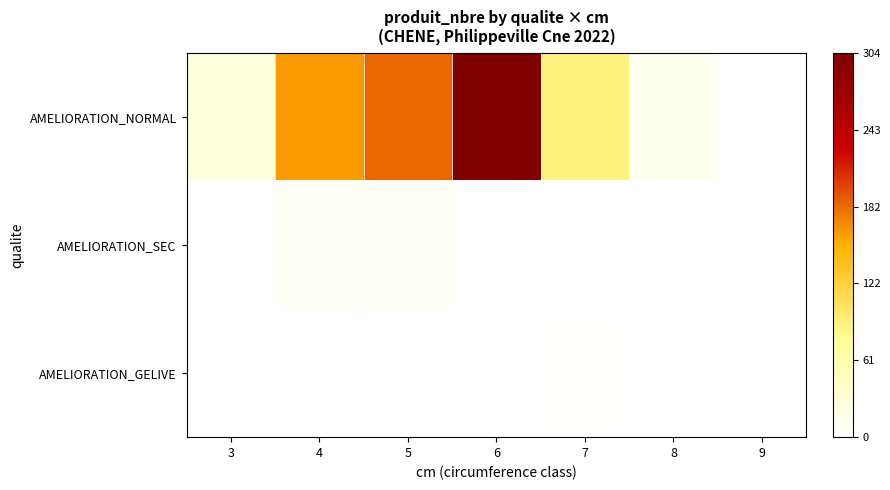

Count the number of data series in this chart.

3